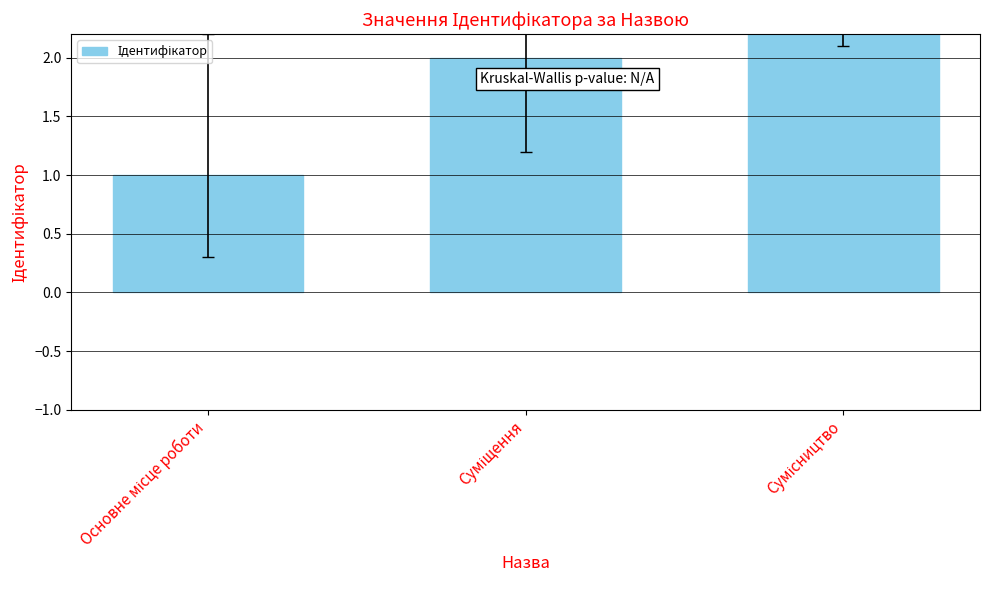

The chart shows a value of 5 at Сумісництво. True or false?

False